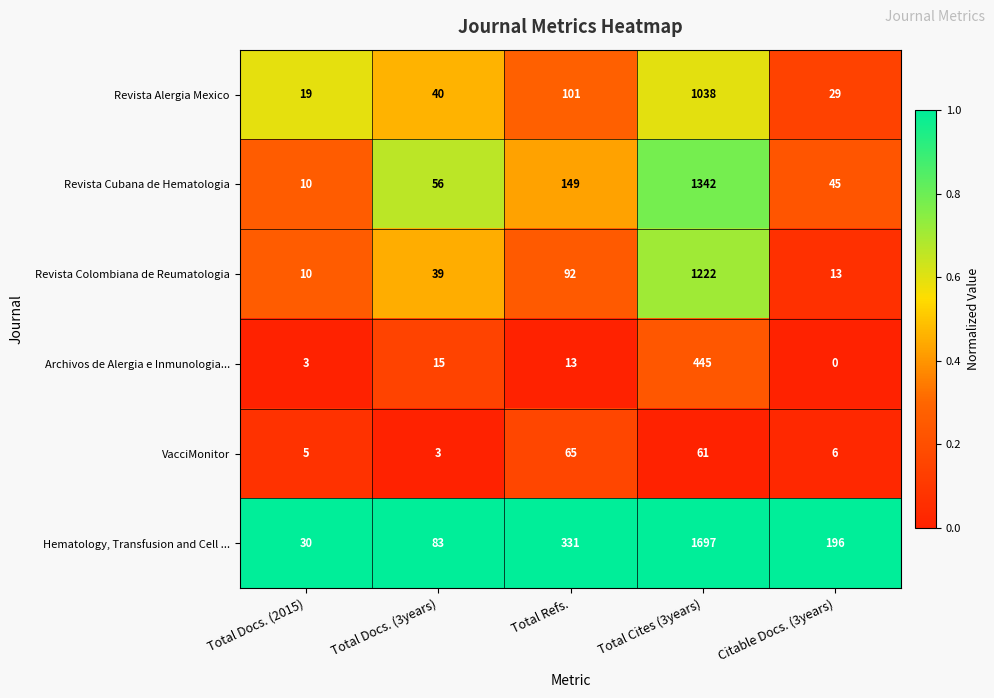

Reading left to right, extract all data points from this chart.

Revista Alergia Mexico: 19	40	101	1038	29
Revista Cubana de Hematologia: 10	56	149	1342	45
Revista Colombiana de Reumatologia: 10	39	92	1222	13
Archivos de Alergia e Inmunologia...: 3	15	13	445	0
VacciMonitor: 5	3	65	61	6
Hematology, Transfusion and Cell ...: 30	83	331	1697	196